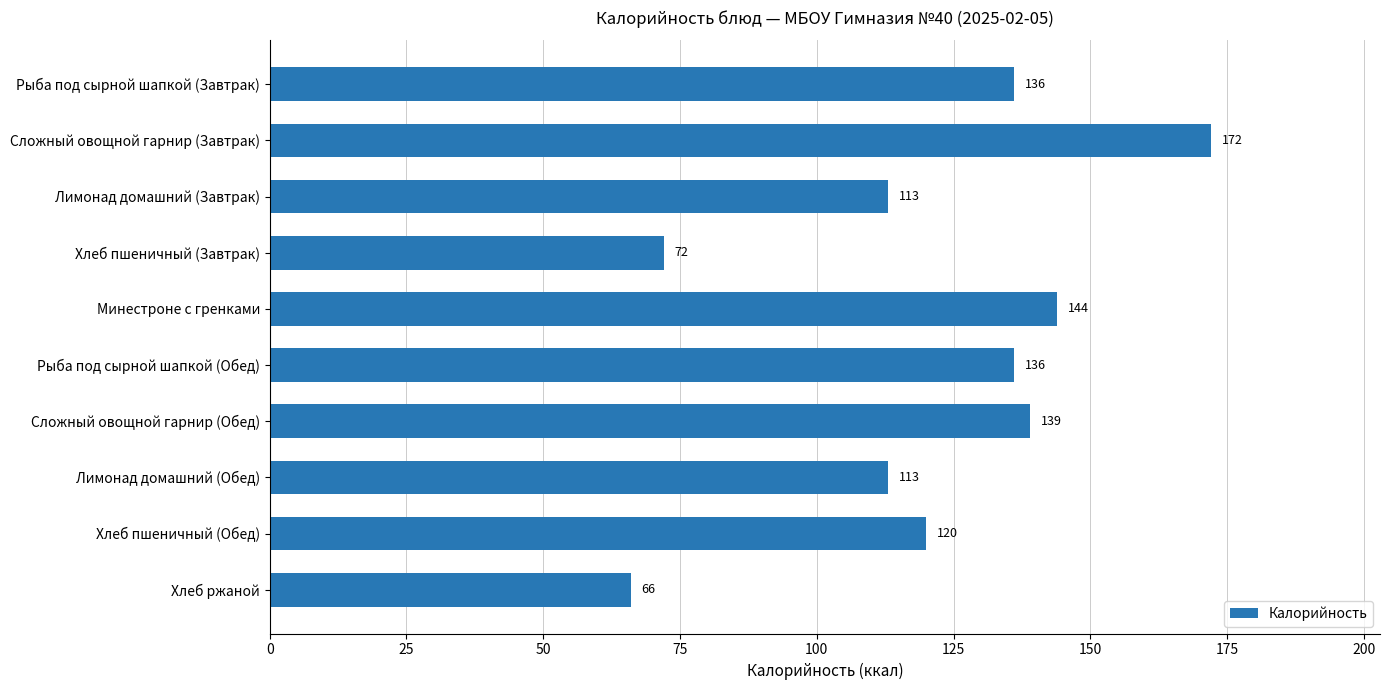

Reading top to bottom, what are all the values shown in this chart?

Рыба под сырной шапкой (Завтрак)=136	Сложный овощной гарнир (Завтрак)=172	Лимонад домашний (Завтрак)=113	Хлеб пшеничный (Завтрак)=72	Минестроне с гренками=144	Рыба под сырной шапкой (Обед)=136	Сложный овощной гарнир (Обед)=139	Лимонад домашний (Обед)=113	Хлеб пшеничный (Обед)=120	Хлеб ржаной=66